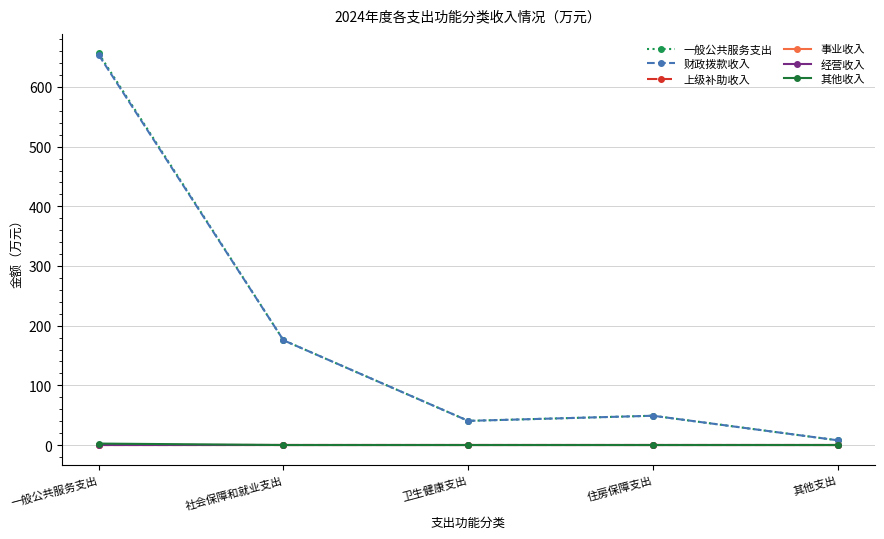

Which series has the largest range (max minus min)?

一般公共服务支出